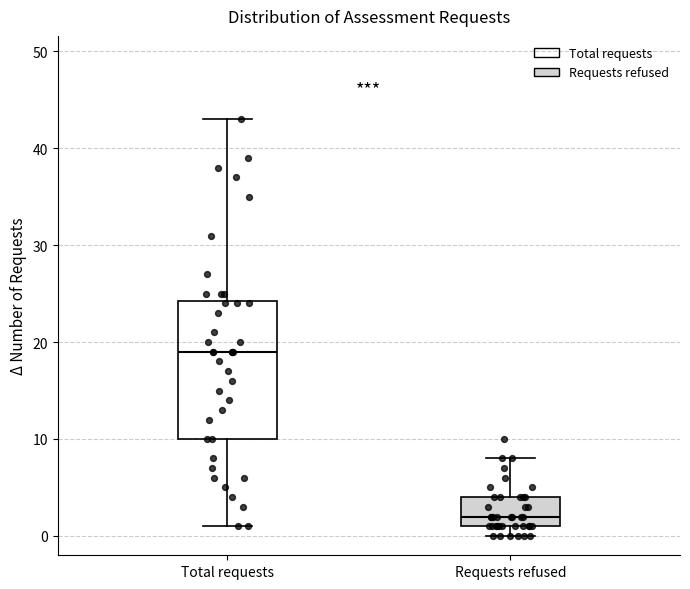

Where is the upper edge of the box for Requests refused on the y-axis? The values are not printed on the chart, so give them approximately, as read against the axis.

4